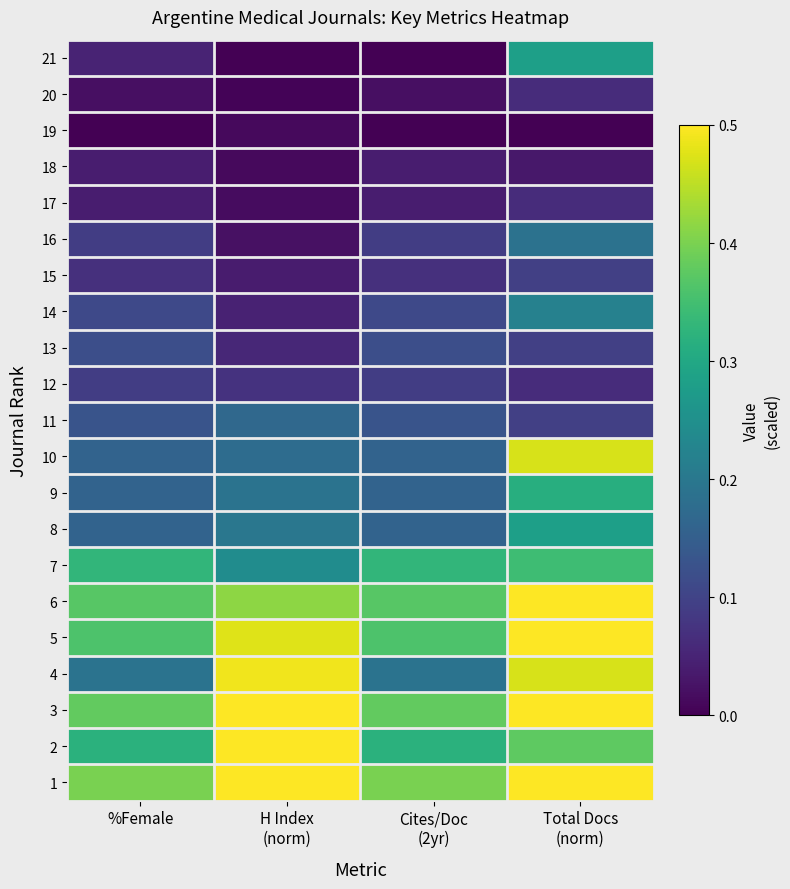

Count the number of data series in this chart.

21